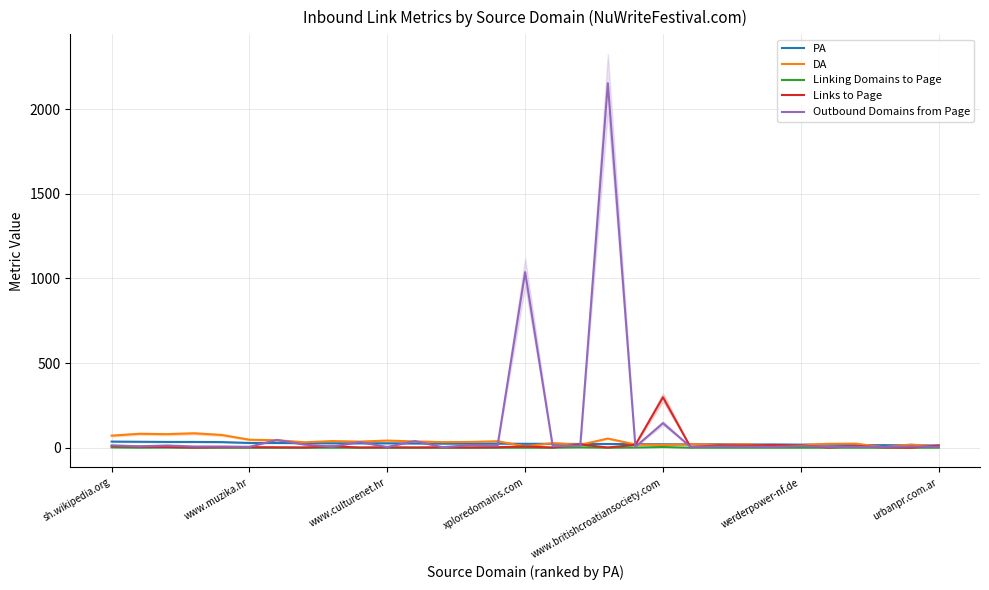

Reading left to right, what are all the values shown in this chart?

PA: 36	35	34	34	33	28	28	27	26	26	26	25	24	24	24	23	23	22	22	21	20	20	20	19	19	18	18	15	15	14	13
DA: 71	82	80	85	75	47	44	32	39	36	42	37	33	34	38	8	27	17	54	19	16	21	18	20	11	16	23	24	3	19	4
Linking Domains to Page: 2	0	1	0	0	0	0	0	0	0	0	0	0	0	0	0	0	2	0	1	4	0	0	0	0	0	0	0	0	0	0
Links to Page: 9	6	4	1	3	3	2	1	8	1	2	1	2	1	3	7	1	19	1	17	298	3	14	13	16	14	1	9	2	0	13
Outbound Domains from Page: 14	8	13	7	7	5	46	18	6	33	4	39	3	15	12	1037	9	12	2154	5	145	5	7	6	5	10	5	5	5	7	5